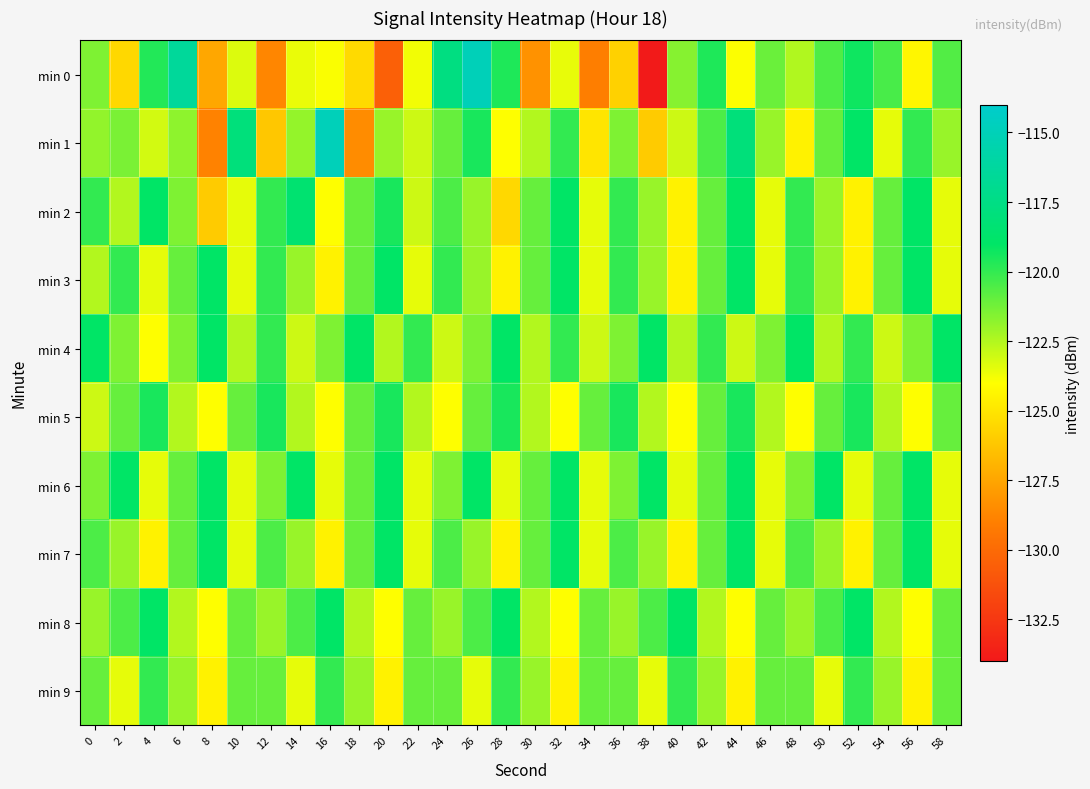

What is the total value across all series at 0?

-1212.8